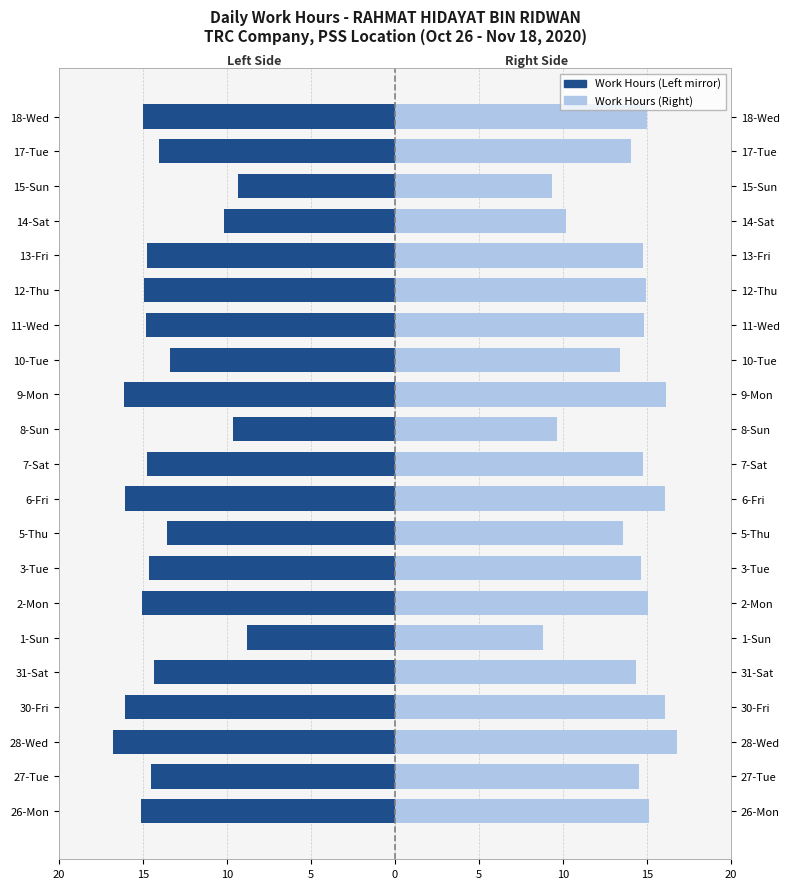

What is the sum of all Work Hours (Right) values?

291.9